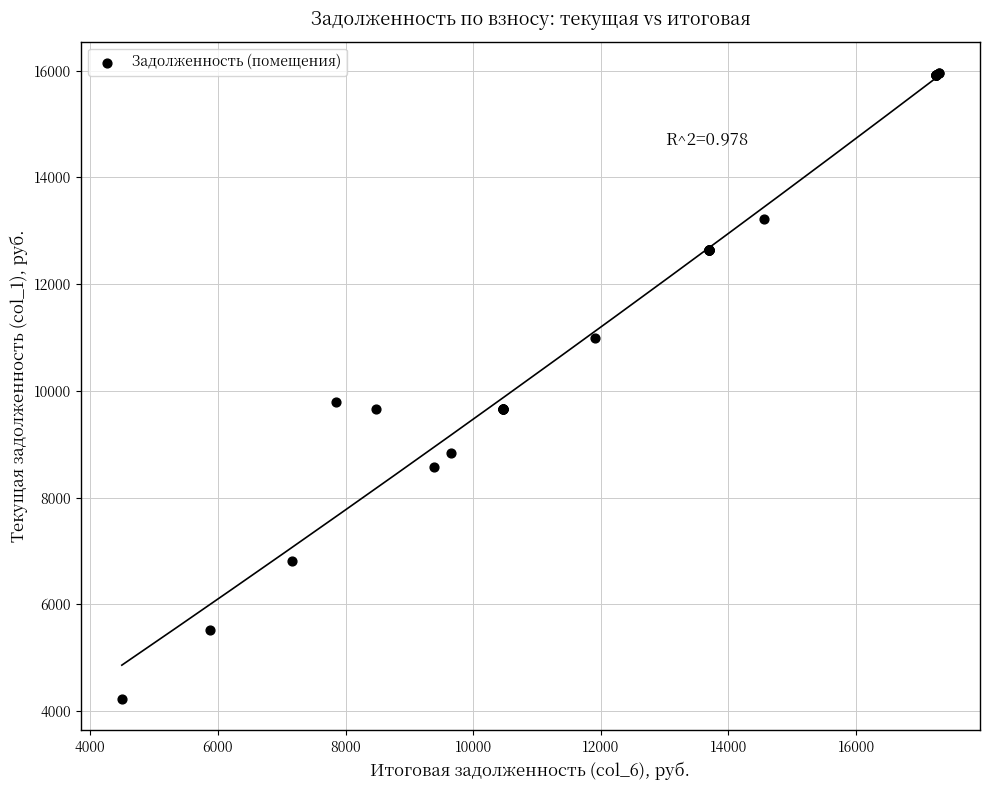

What Y value in the scatter plot is closest to 10089?

9791.0